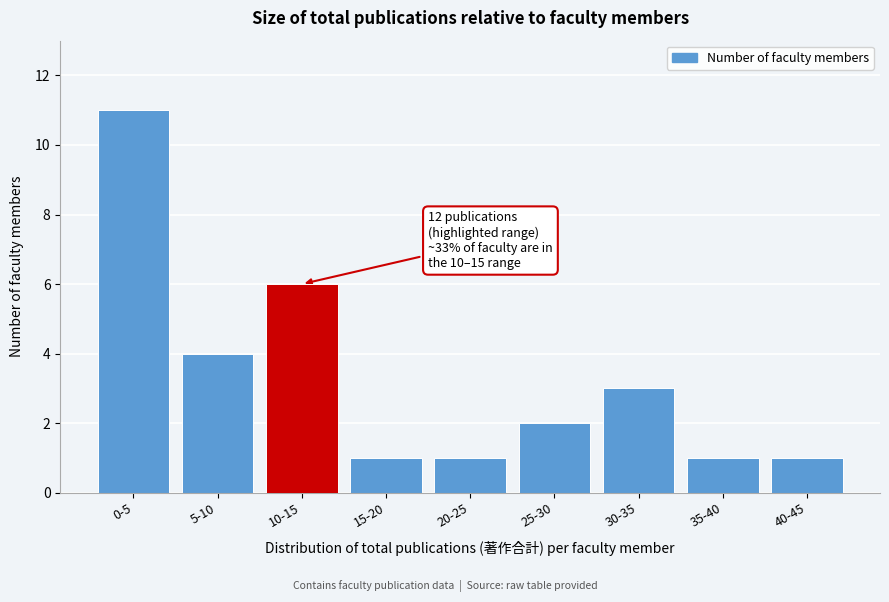

Reading left to right, extract all data points from this chart.

0-5=11	5-10=4	10-15=6	15-20=1	20-25=1	25-30=2	30-35=3	35-40=1	40-45=1